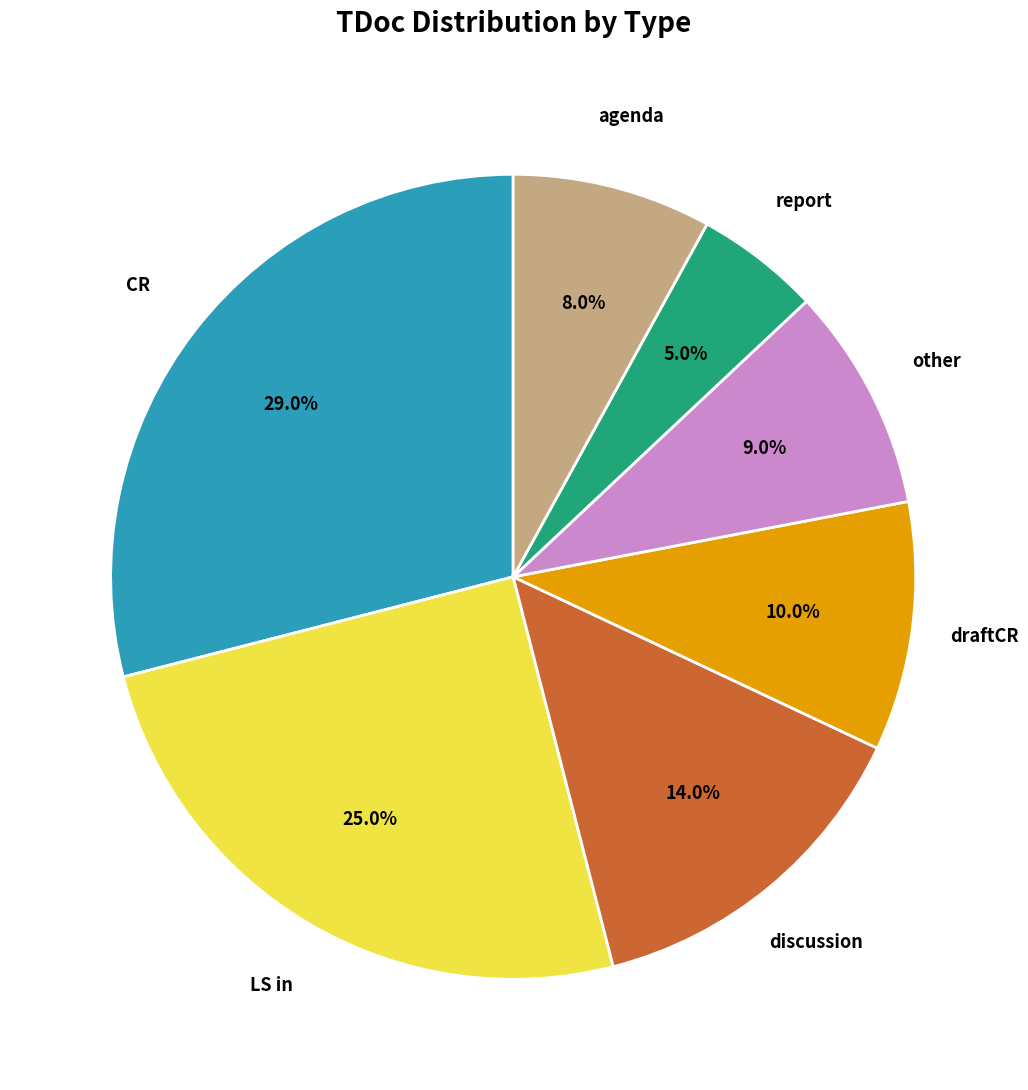

Is there a majority slice in this chart?

No